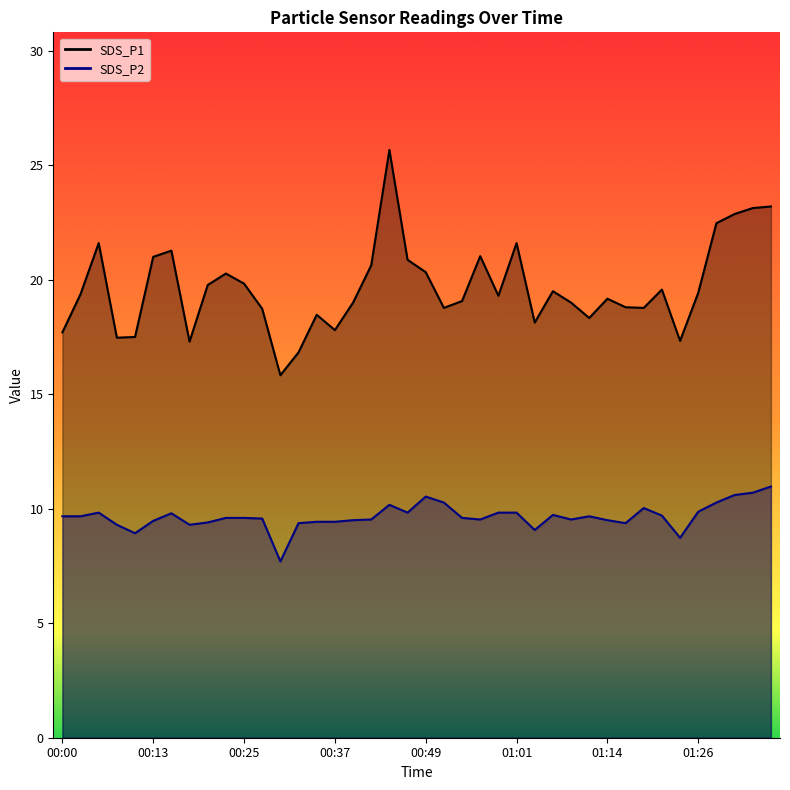

Reading left to right, what are all the values shown in this chart?

SDS_P1: 17.7	19.4	21.6	17.5	17.5	21.0	21.3	17.3	19.8	20.3	19.8	18.7	15.8	16.8	18.5	17.8	19.0	20.6	25.7	20.9	20.3	18.8	19.1	21.0	19.3	21.6	18.1	19.5	19.0	18.3	19.2	18.8	18.8	19.6	17.3	19.4	22.5	22.9	23.1	23.2
SDS_P2: 9.7	9.7	9.8	9.3	8.9	9.5	9.8	9.3	9.4	9.6	9.6	9.6	7.7	9.4	9.4	9.4	9.5	9.5	10.2	9.8	10.5	10.3	9.6	9.5	9.8	9.8	9.1	9.7	9.5	9.7	9.5	9.4	10.0	9.7	8.7	9.9	10.3	10.6	10.7	11.0